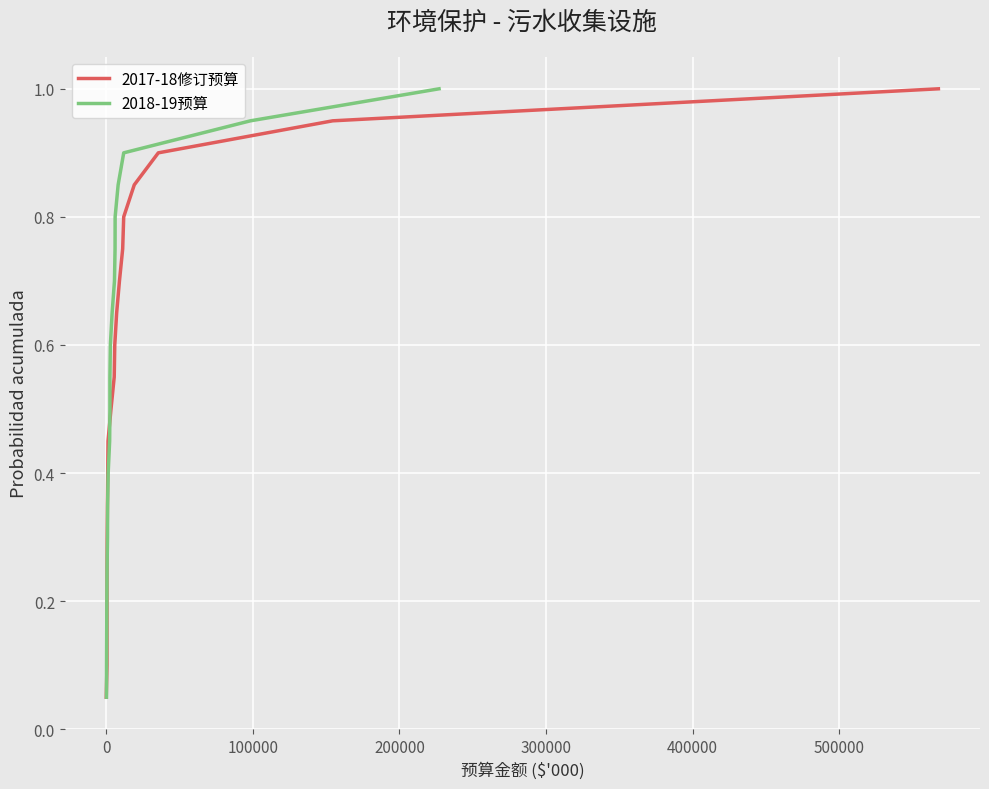

What are all the series names shown in the legend?

2017-18修订预算, 2018-19预算